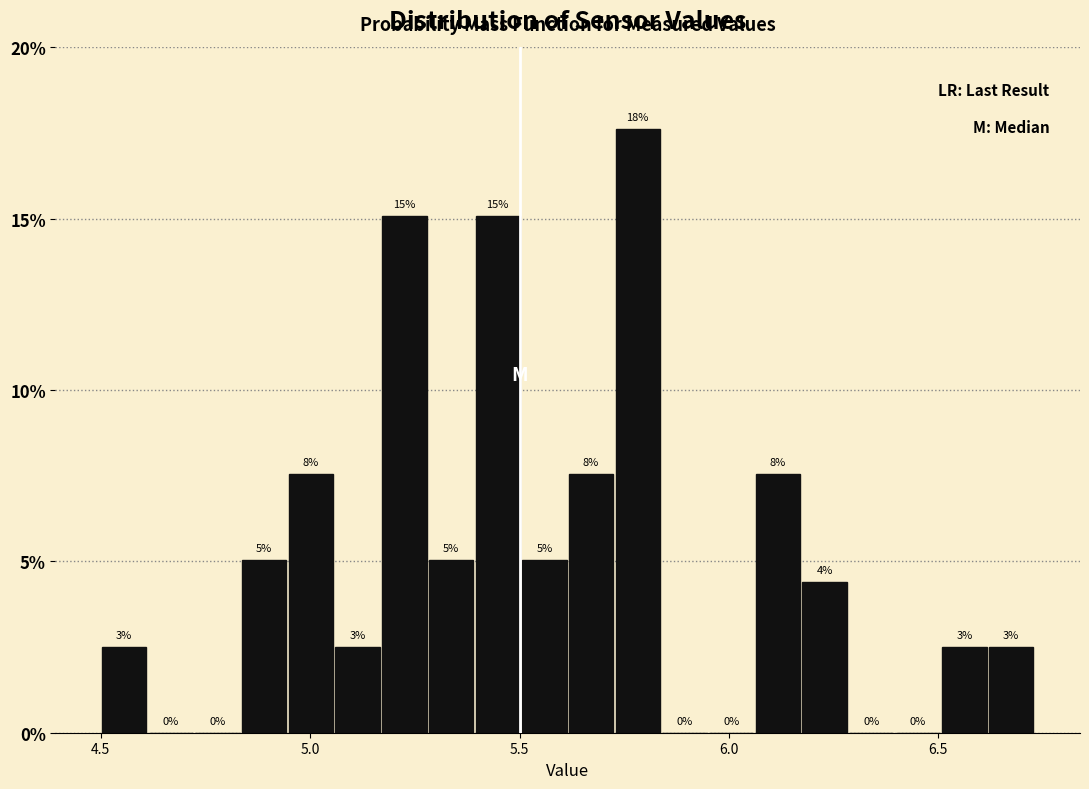

Around what value on the x-axis is the tallest bar? Give the approximate position of its centre, as read against the axis.

5.80